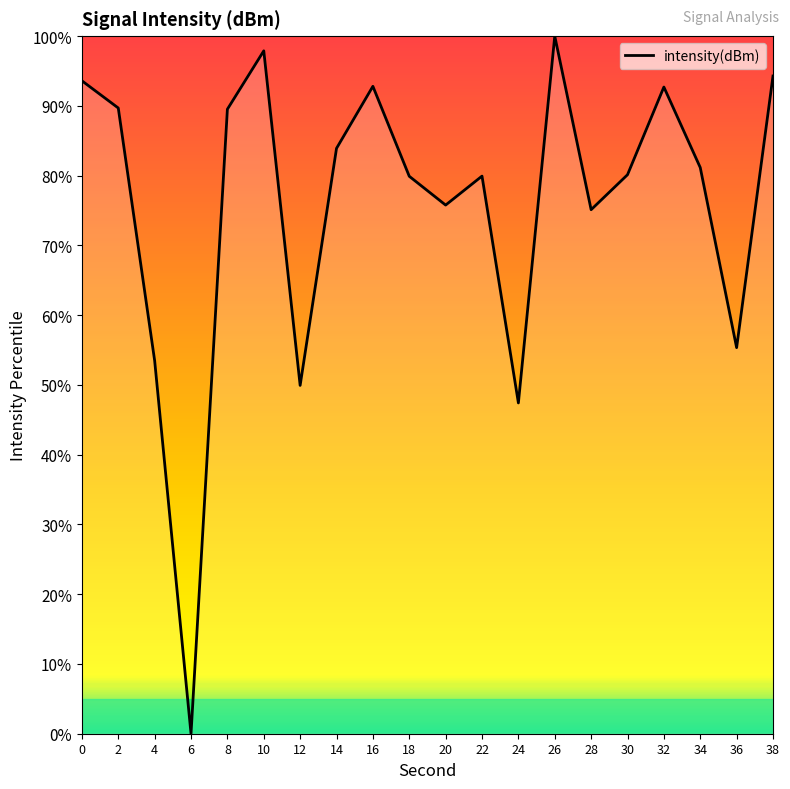

Which category has the highest value across all series?

26